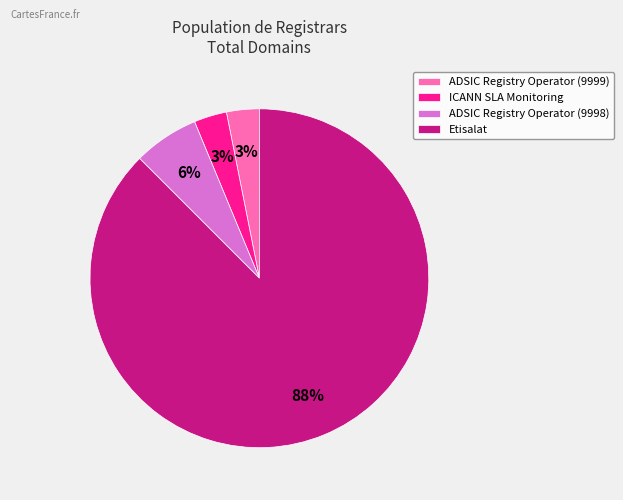

What is the largest slice in the pie chart?

Etisalat